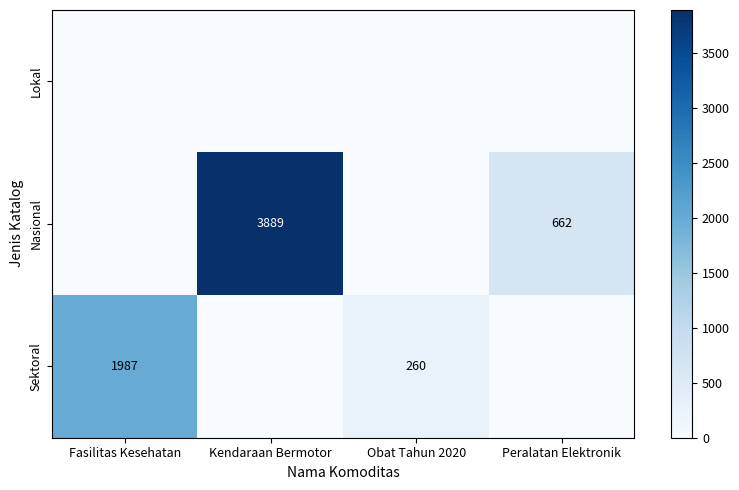

At which category does the chart reach its minimum across all series?

Fasilitas Kesehatan